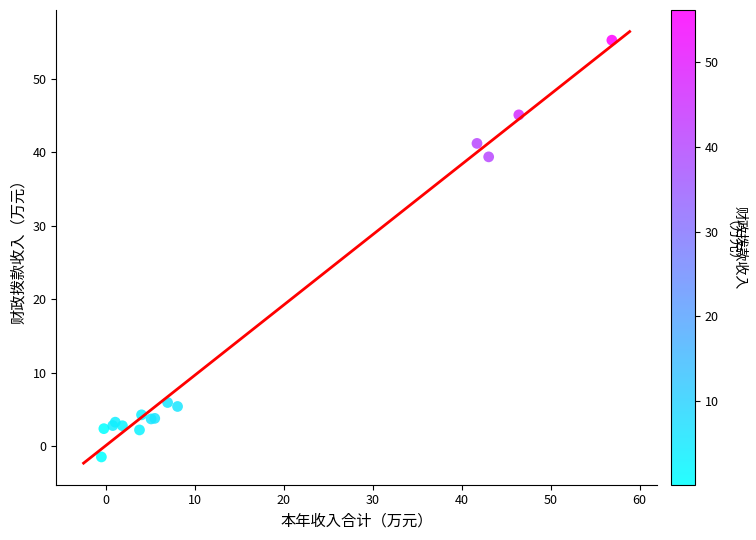

What Y value in the scatter plot is closest to 26?

39.4